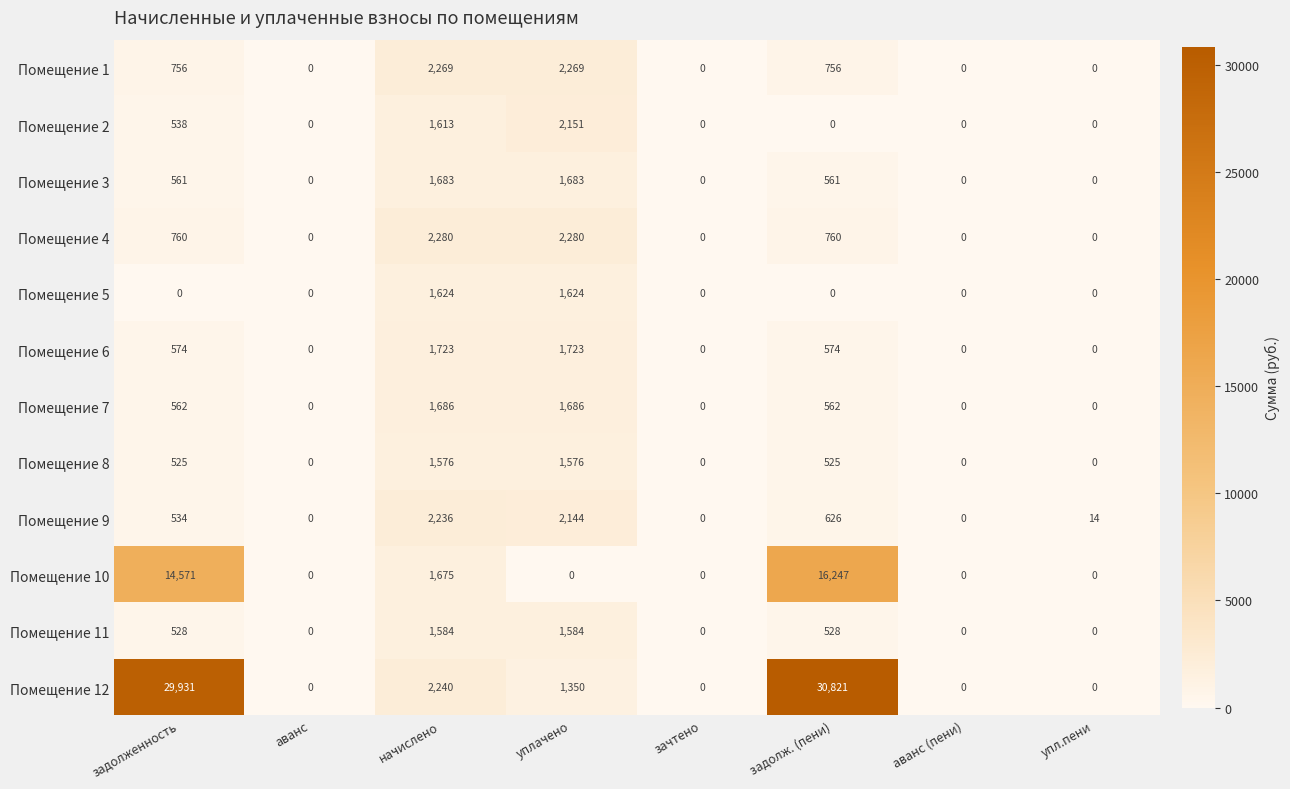

At which category does the chart reach its peak across all series?

задолж. (пени)